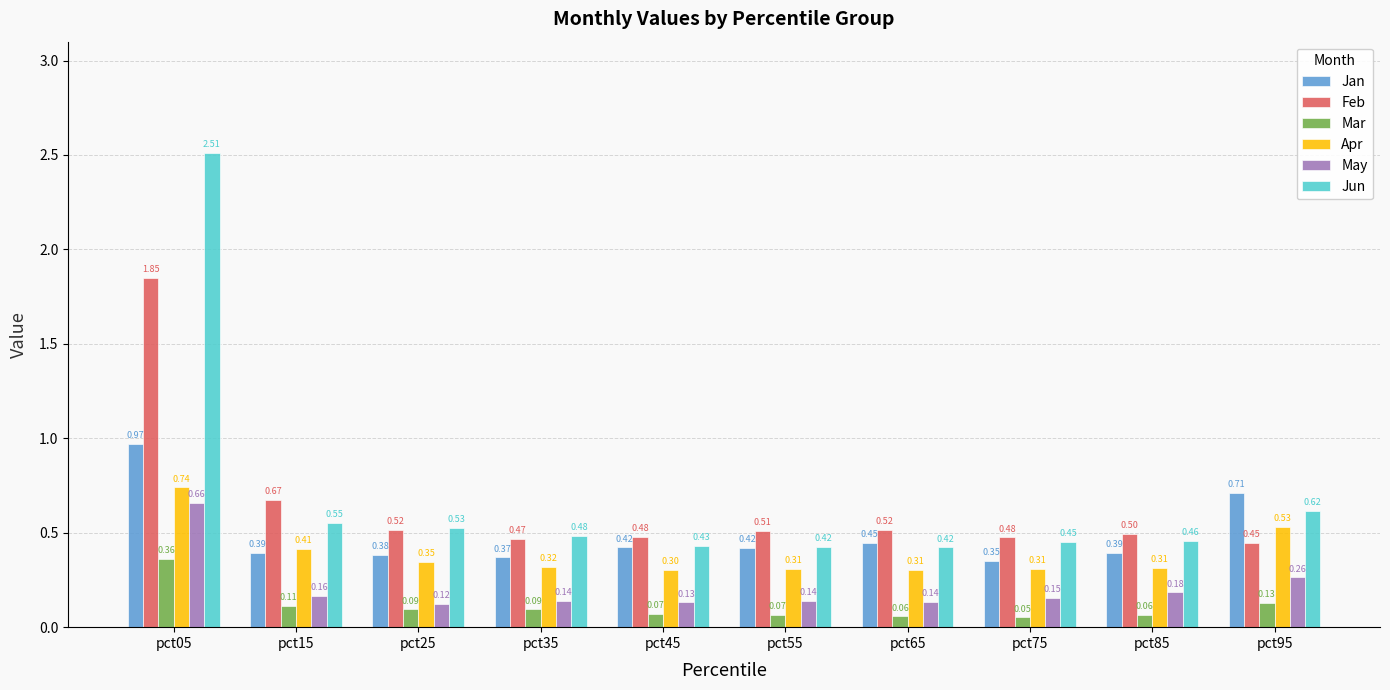

At which category is the sum across all series the highest?

pct05